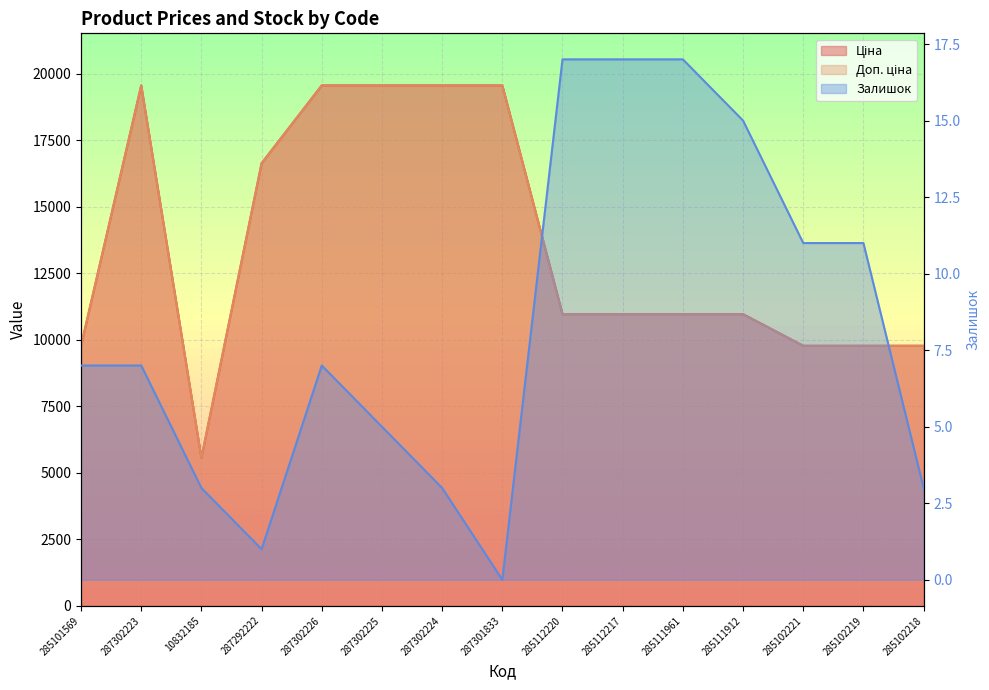

What is the value of the Ціна point at the 10th from the left?

10964.4